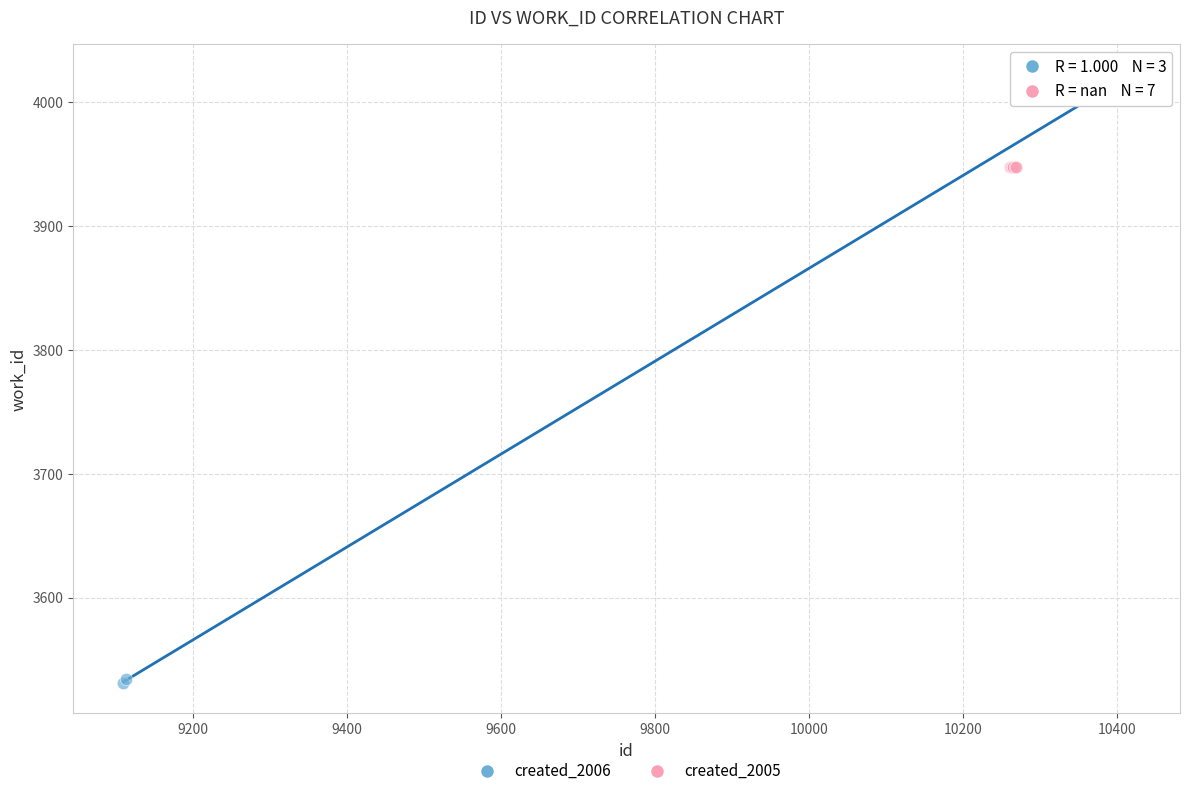

Which series contains the lowest Y value?

created_2006